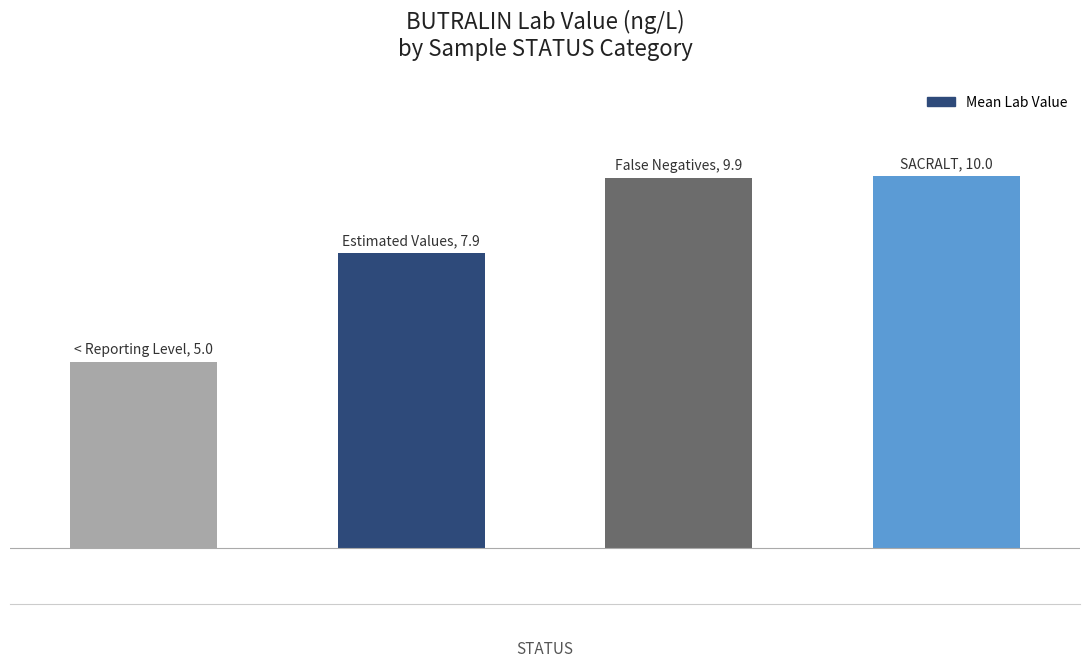

Reading left to right, what are all the values shown in this chart?

0=5.0	1=7.9	2=9.9	3=10.0